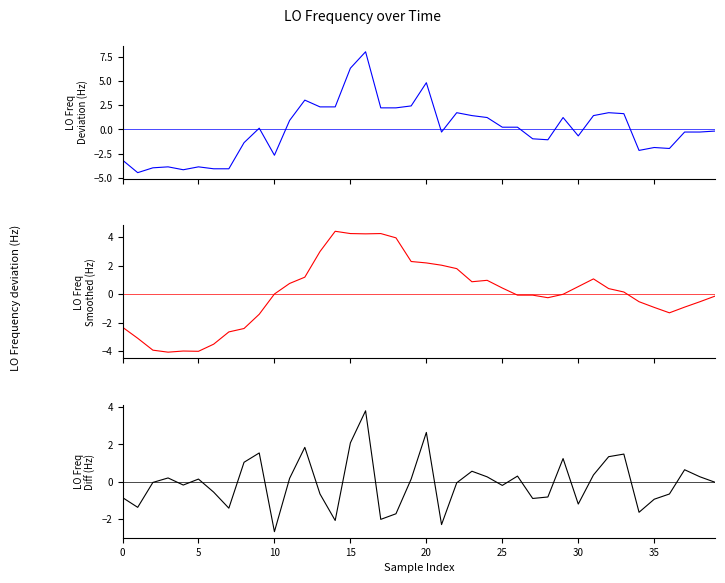

At 22, list the series in order from largest to smallest.

LO_Frequency (smoothed), LO_Frequency (raw), LO_Frequency (diff)